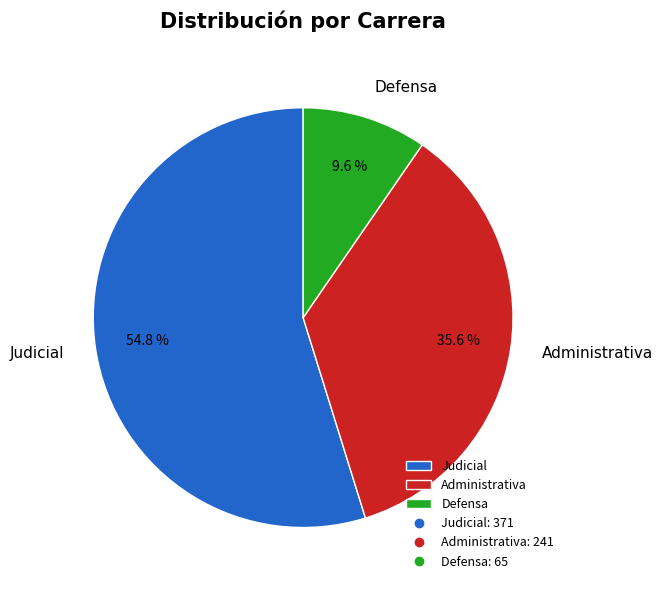

How many segments does this pie chart have?

3